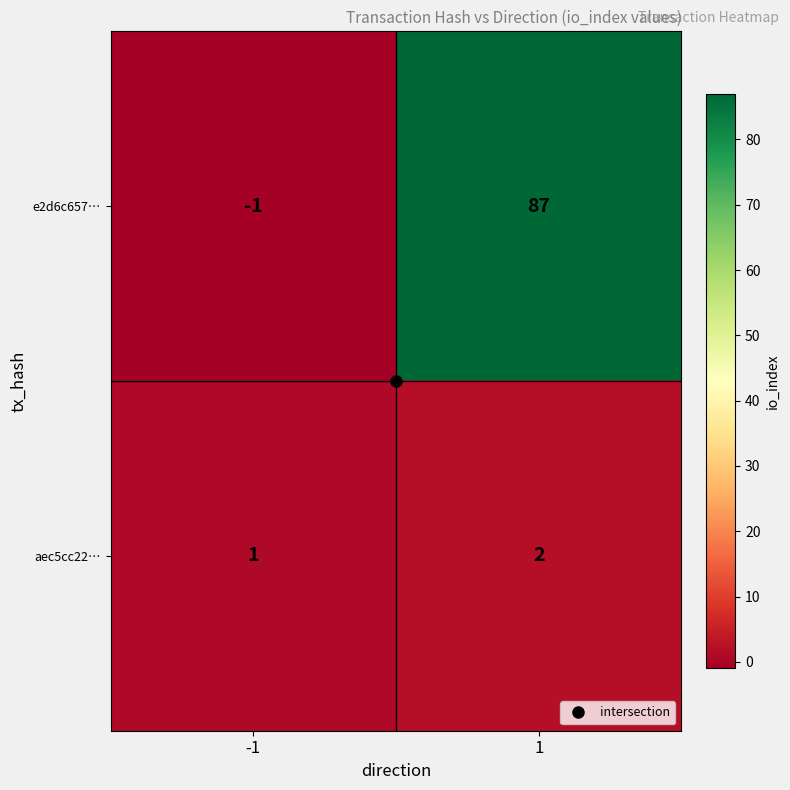

What is the difference between the highest and lowest values at 1?

85